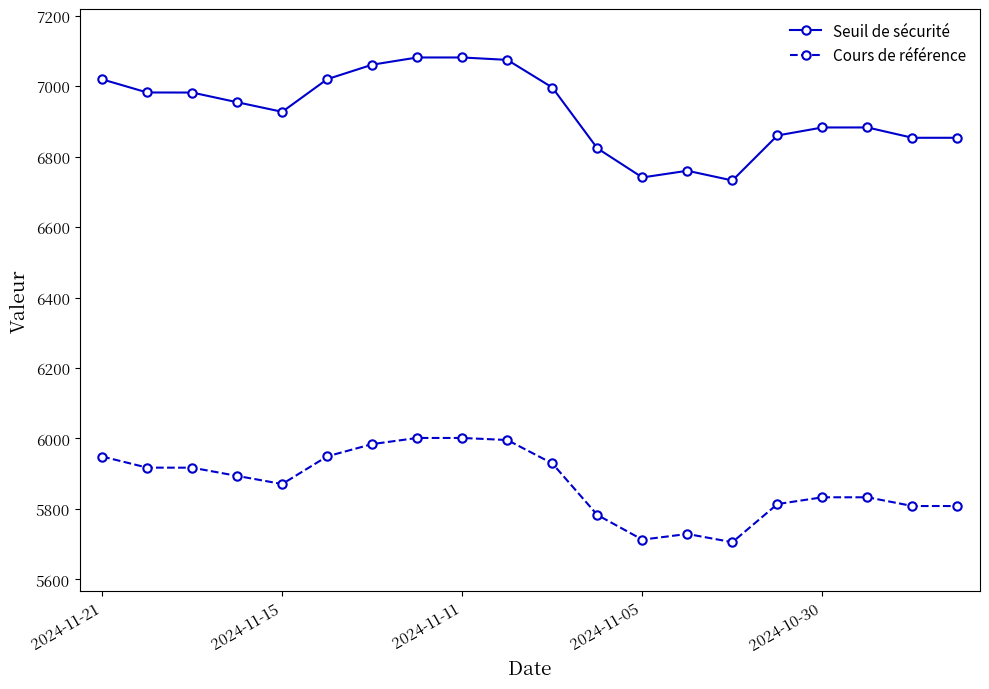

Does the chart display data point markers on the line(s)?

Yes